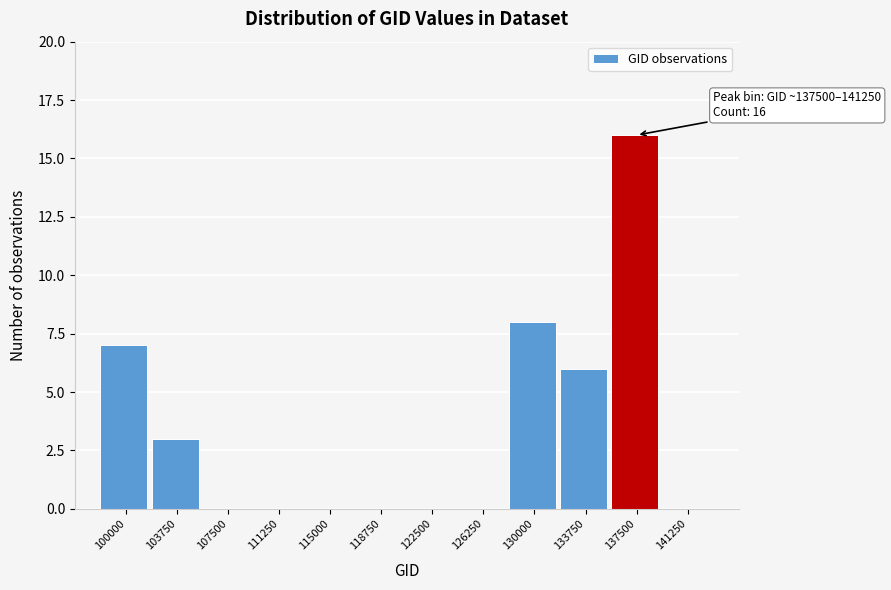

Reading left to right, list all the values displayed in this chart.

100000=7	103750=3	107500=0	111250=0	115000=0	118750=0	122500=0	126250=0	130000=8	133750=6	137500=16	141250=0